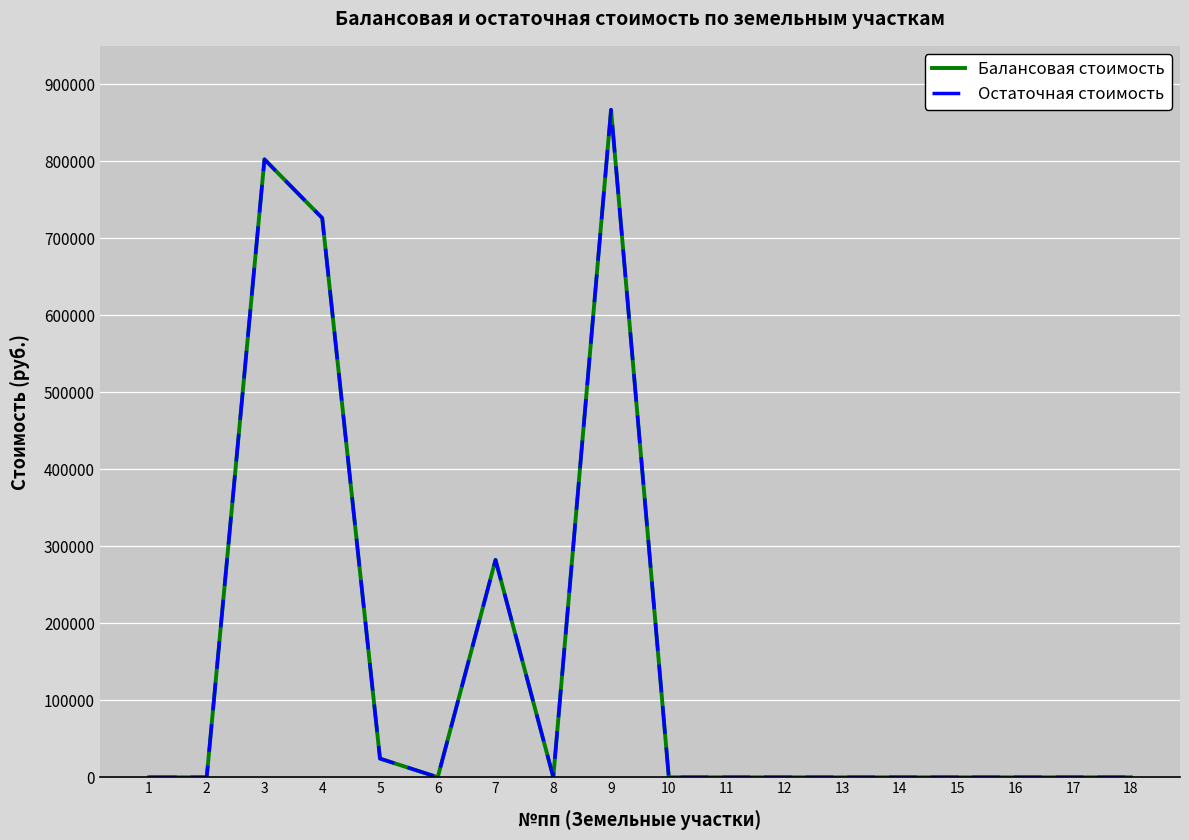

Is this an area chart (filled region under the line)?

No